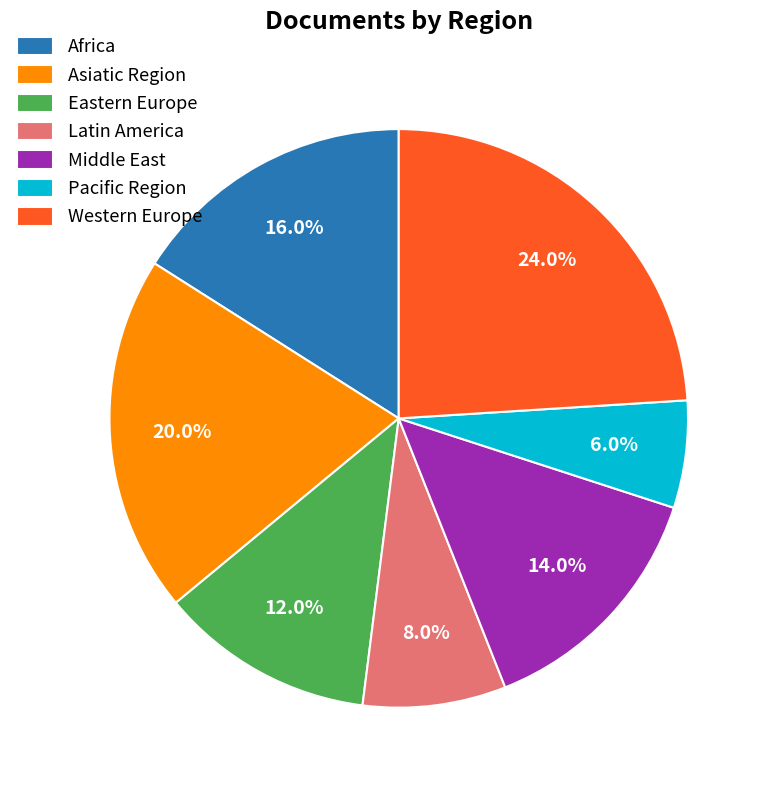

Is there a majority slice in this chart?

No